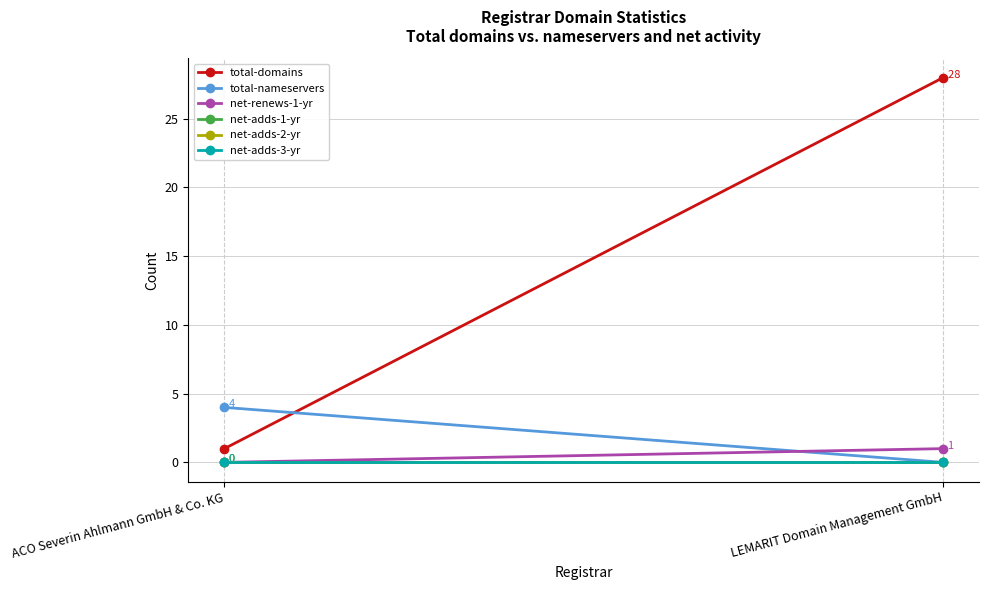

What is the value of the total-nameservers point at the 1st from the left?

4